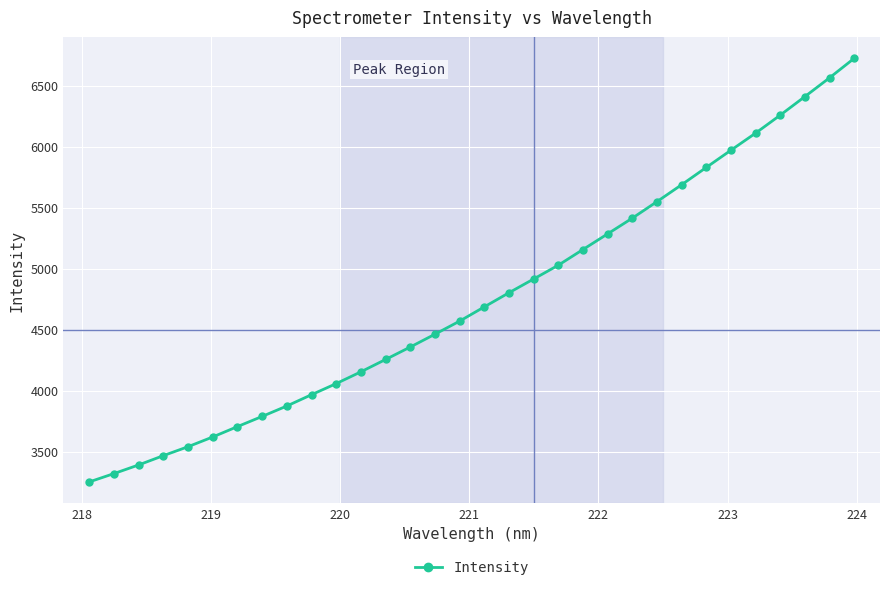

What is the minimum value shown in the chart?

3251.4